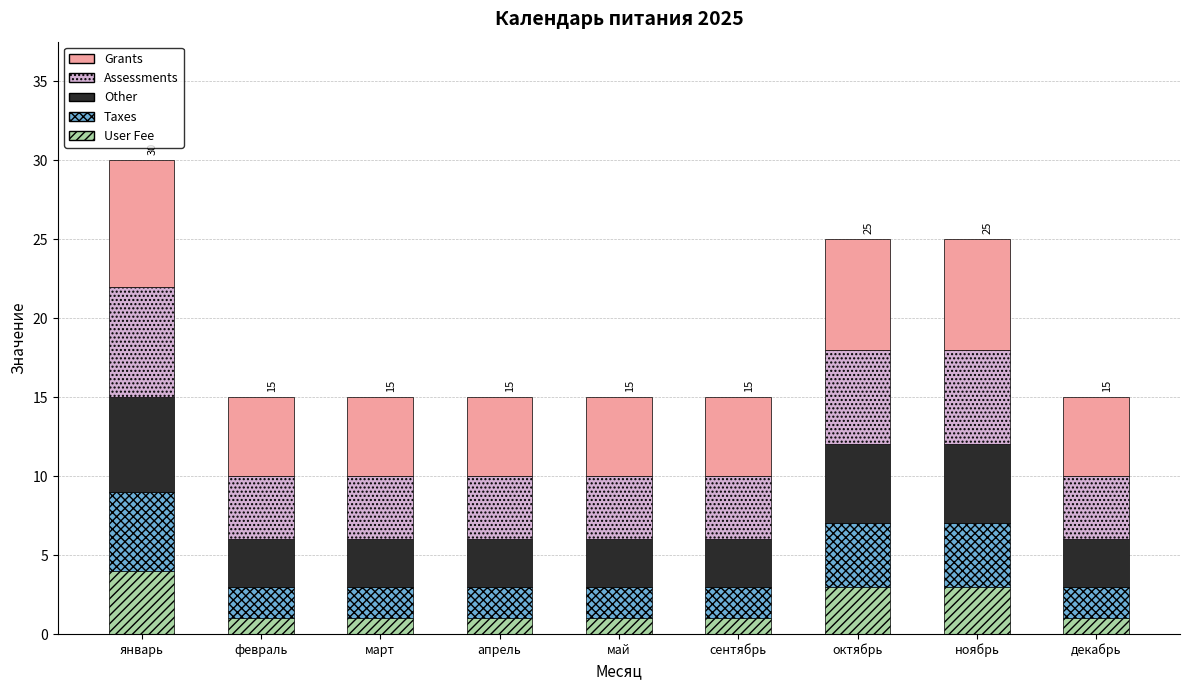

What is the total value across all series at январь?

30